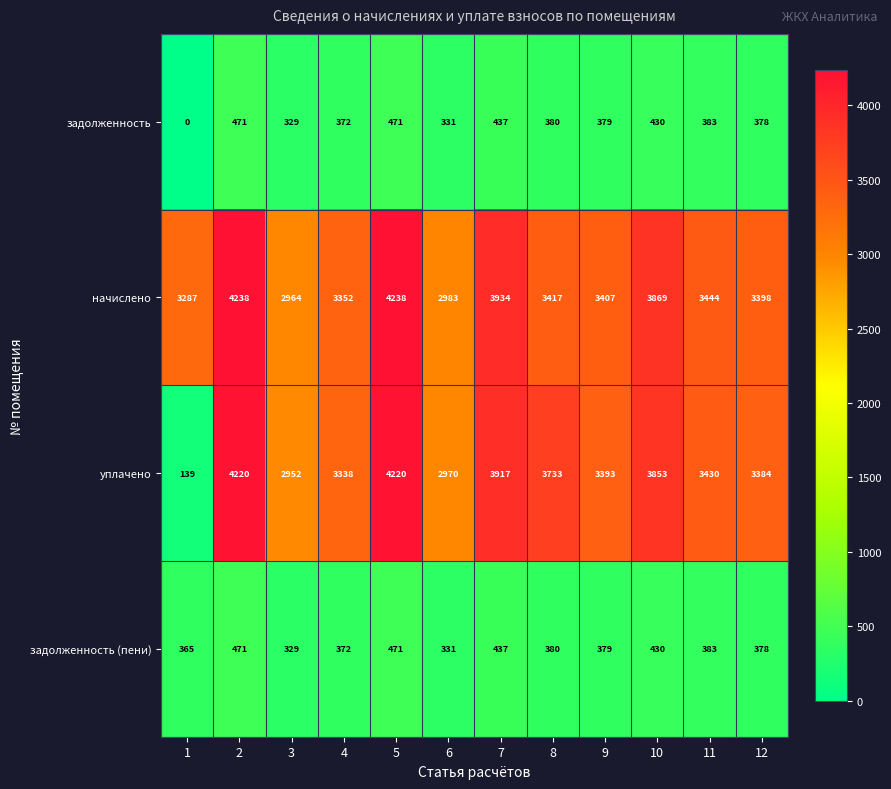

What value does the задолженность (пени) series have at 12, to the nearest 50?

400